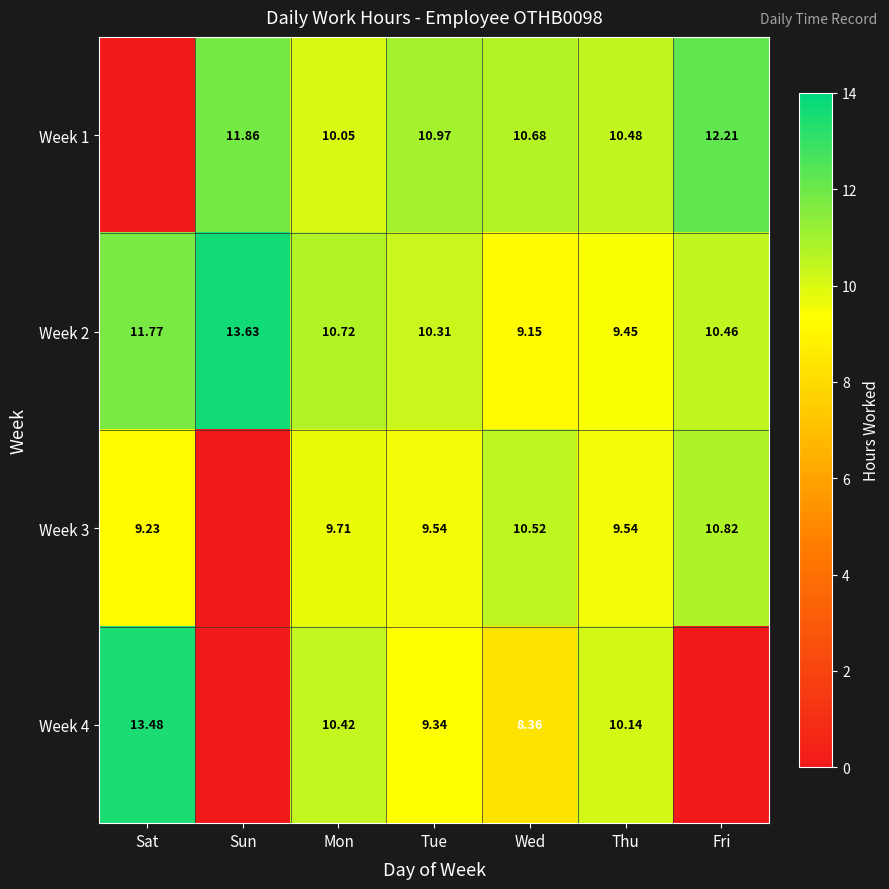

What is the spread (max minus min) of values at Thu?

1.0